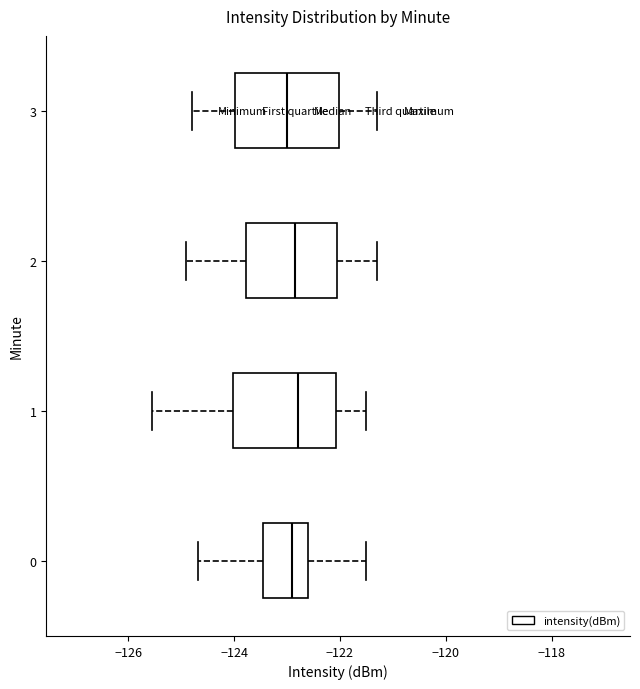

Reading bottom to top, transcribe this box plot: for each box, give where its median line is, the range the box spans, and where its two whiskers end, as read against the x-axis. The values are not printed on the chart, so give them approximately, as read against the axis.

0: median -122.8, box -123.4 to -122.6, whiskers -124.6 to -121.6
1: median -122.8, box -124.0 to -122.0, whiskers -125.6 to -121.4
2: median -122.8, box -123.8 to -122.0, whiskers -124.8 to -121.2
3: median -123.0, box -124.0 to -122.0, whiskers -124.8 to -121.2